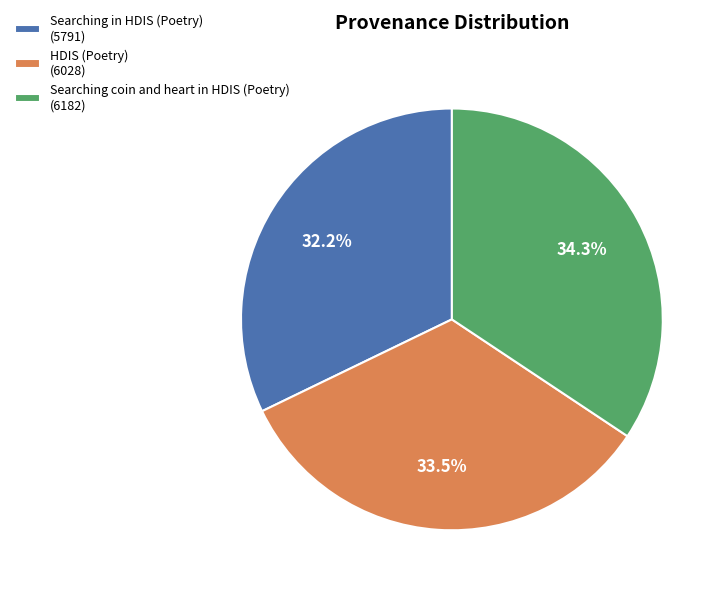

Between Searching in HDIS (Poetry) and Searching coin and heart in HDIS (Poetry), which is larger?

Searching coin and heart in HDIS (Poetry)